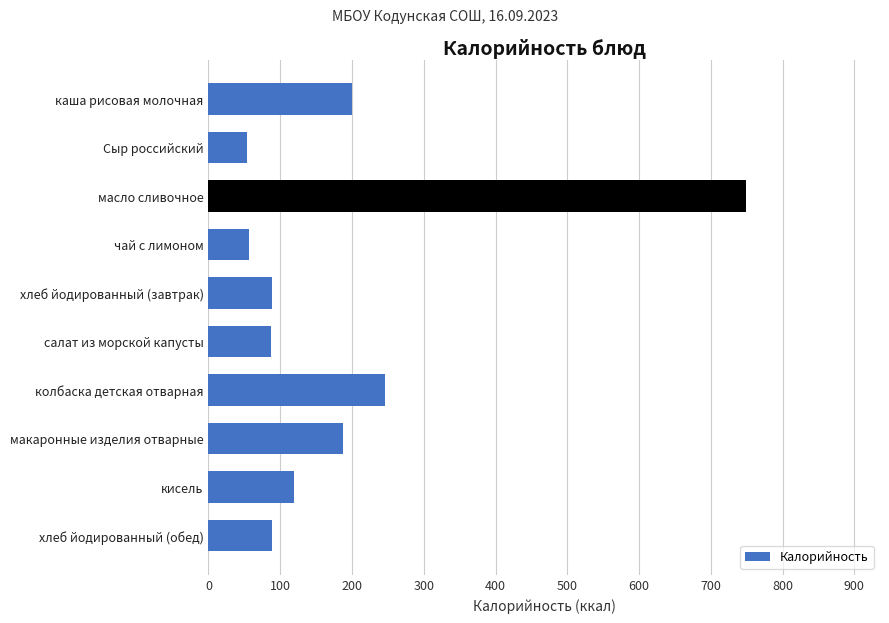

What is the sum of the values at салат из морской капусты and каша рисовая молочная?

286.5